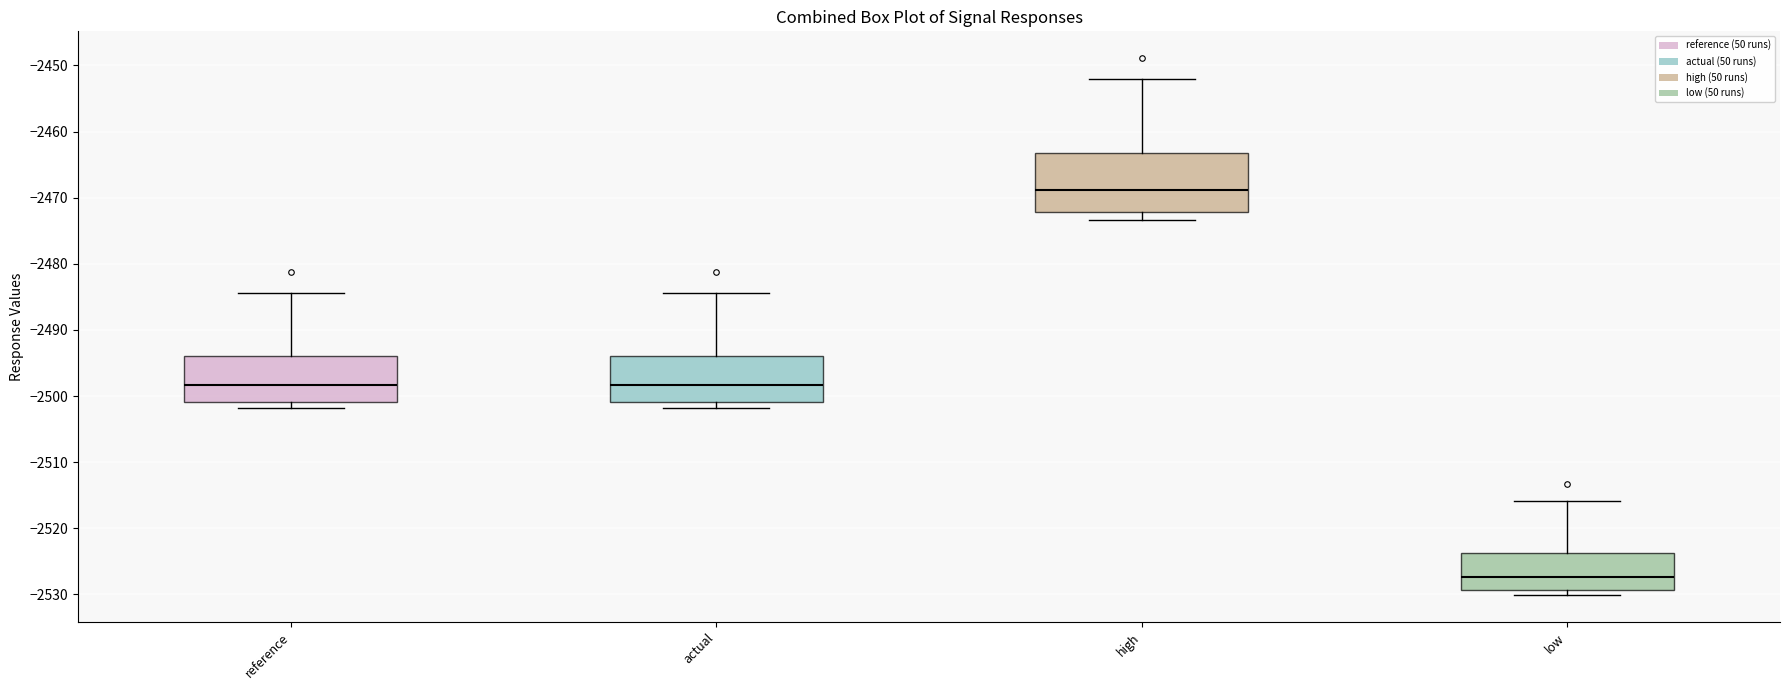

Reading left to right, read every box against the y-axis: the position of its median line, the range the box covers, and the ends of its whiskers. The values are not printed on the chart, so give them approximately, as read against the axis.

reference: median -2498, box -2501 to -2494, whiskers -2502 to -2484
actual: median -2498, box -2501 to -2494, whiskers -2502 to -2484
high: median -2469, box -2472 to -2463, whiskers -2473 to -2452
low: median -2527, box -2529 to -2524, whiskers -2530 to -2516